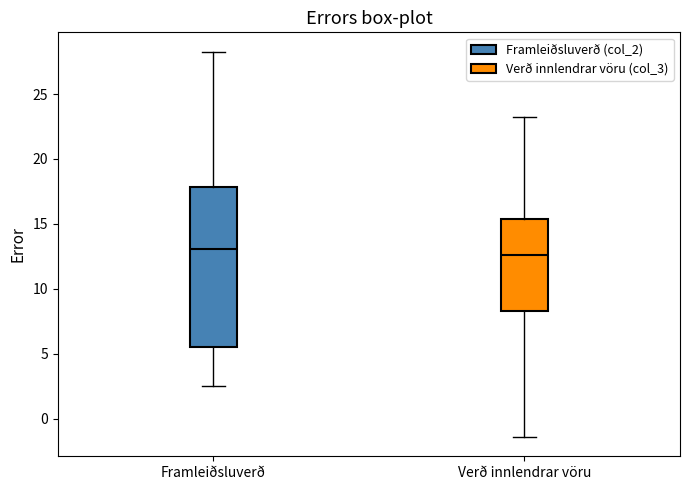

Reading left to right, transcribe this box plot: for each box, give where its median line is, the range the box spans, and where its two whiskers end, as read against the y-axis. The values are not printed on the chart, so give them approximately, as read against the axis.

Framleiðsluverð: median 13.0, box 5.5 to 18.0, whiskers 2.5 to 28.5
Verð innlendrar vöru: median 12.5, box 8.5 to 15.5, whiskers -1.5 to 23.0